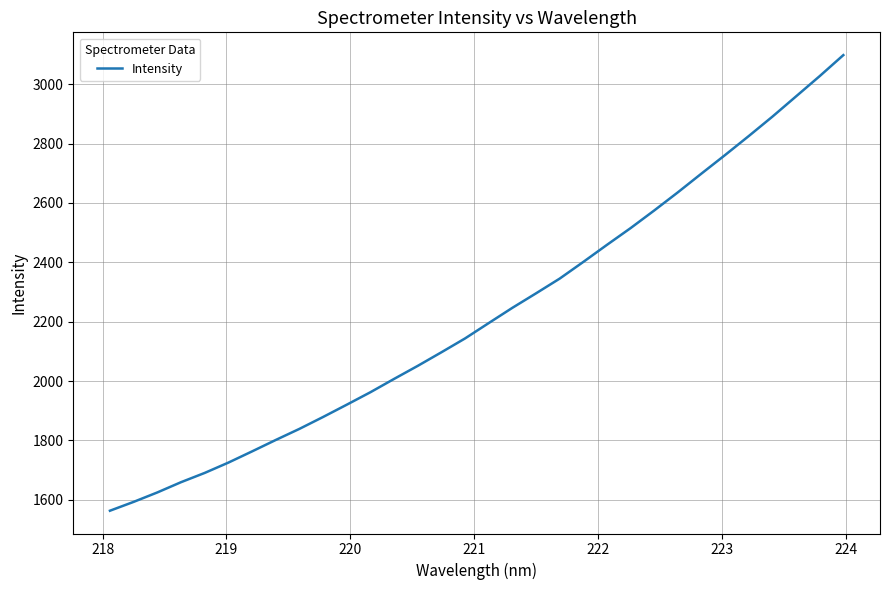

What is the difference between the maximum and minimum values?

1535.3